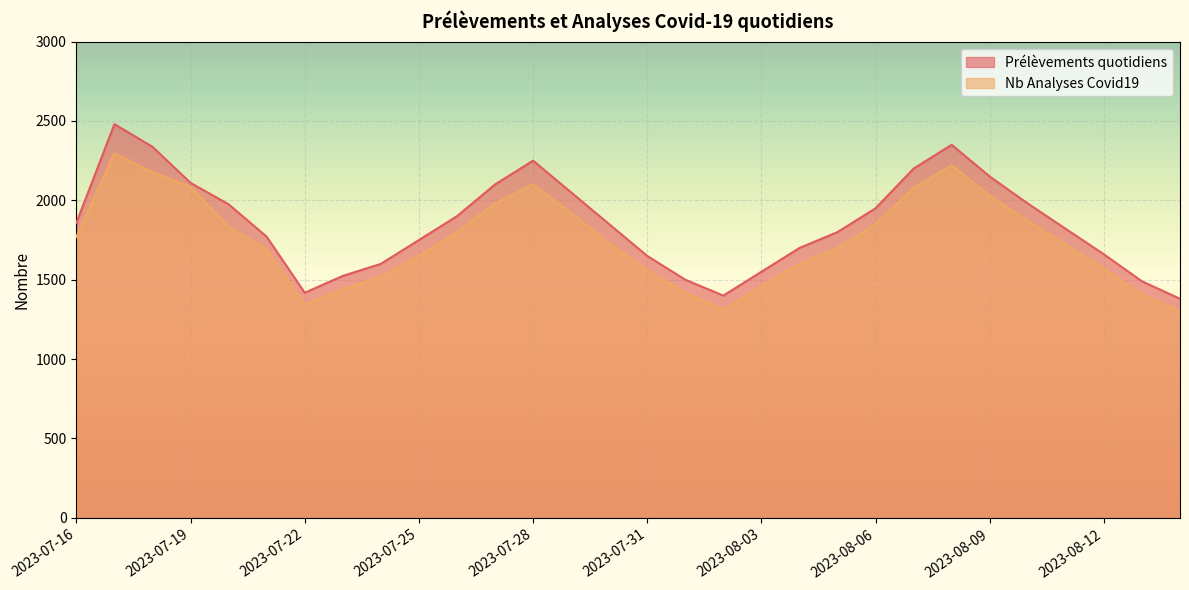

What is the maximum value for Prélèvements quotidiens?

2480